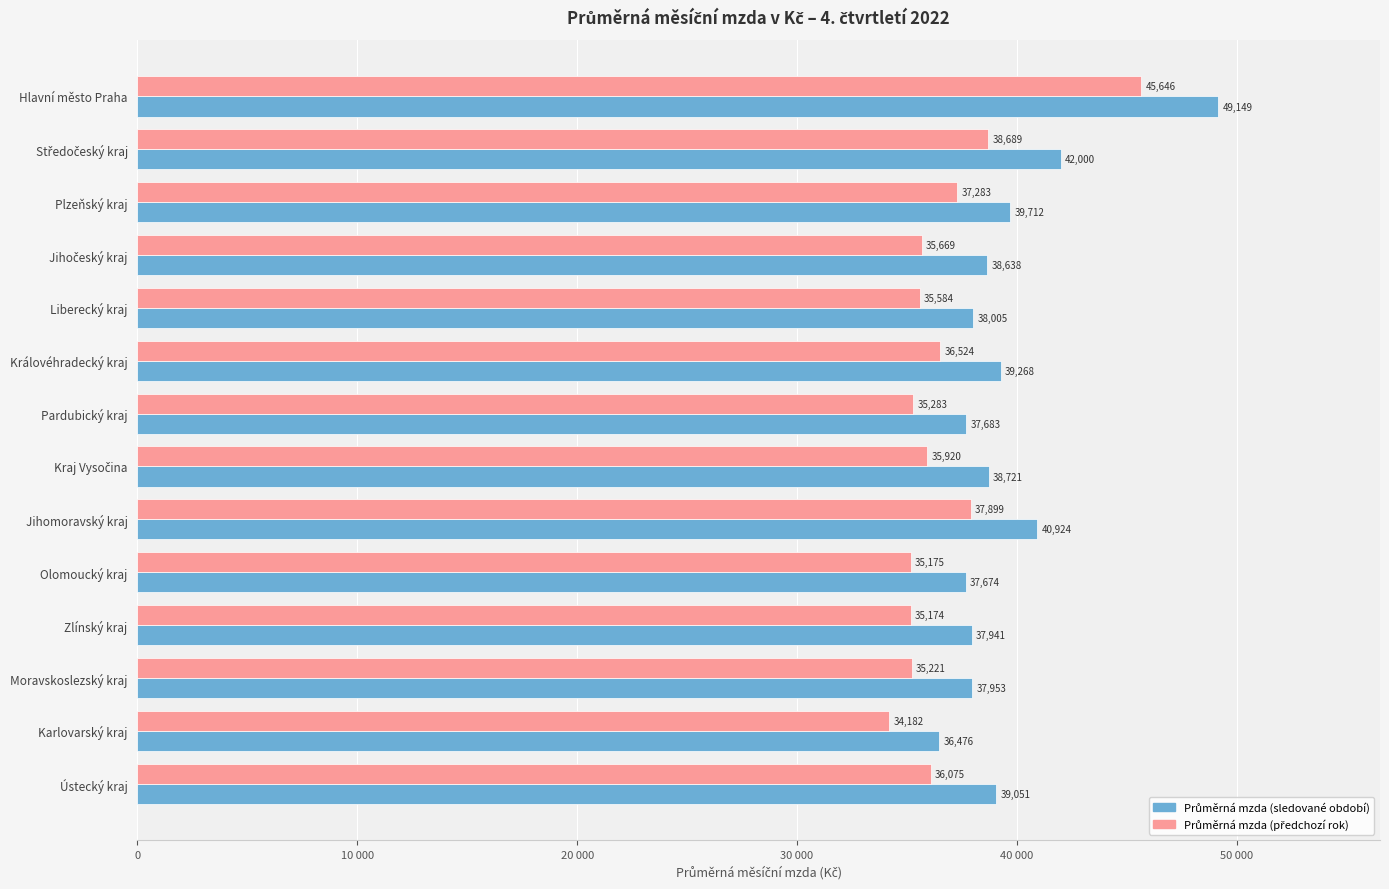

Which series has the largest total across all categories?

Průměrná mzda (sledované období)